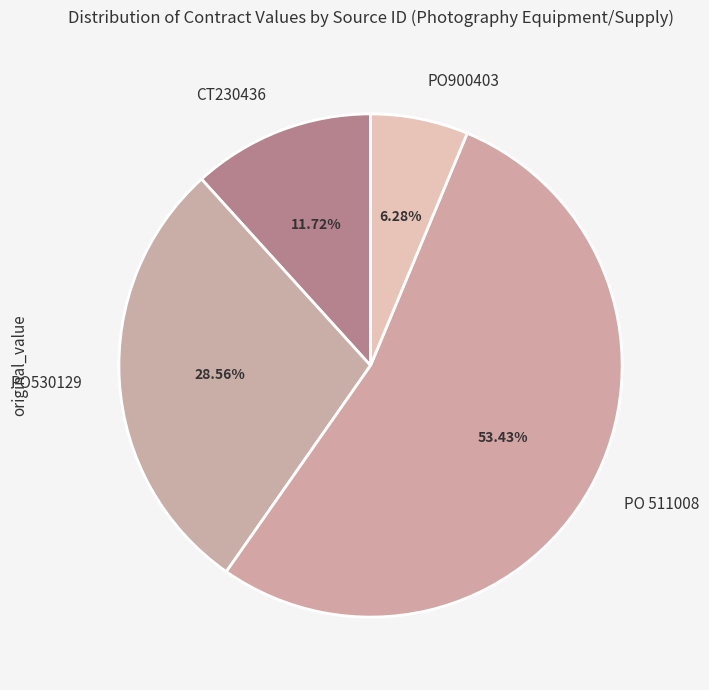

What is the largest slice in the pie chart?

PO 511008